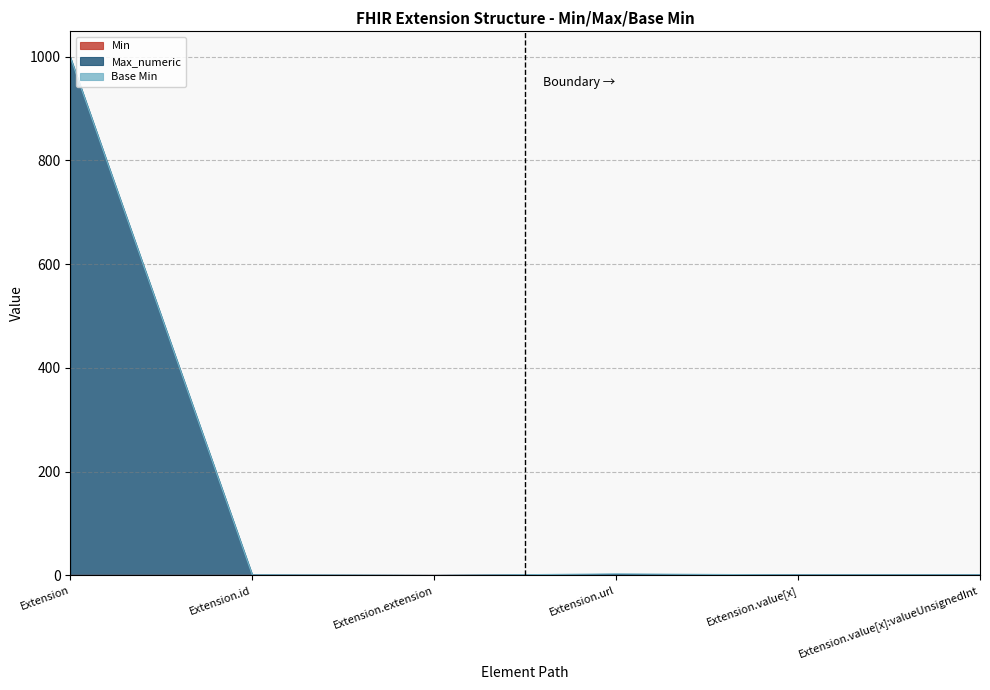

True or false: Max_numeric and Min intersect in this chart.

False